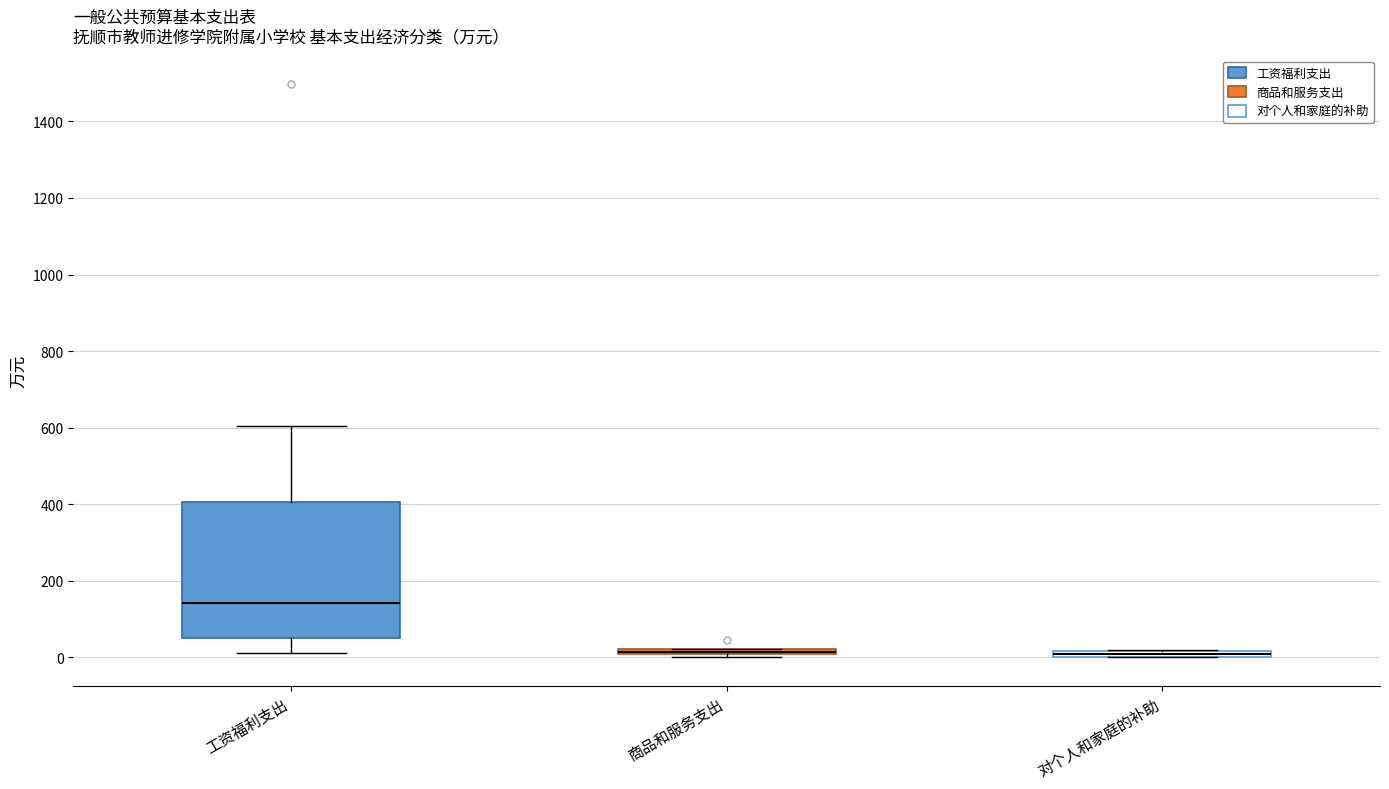

Comparing the boxes themselves (not the whiskers), which one is the tallest?

工资福利支出